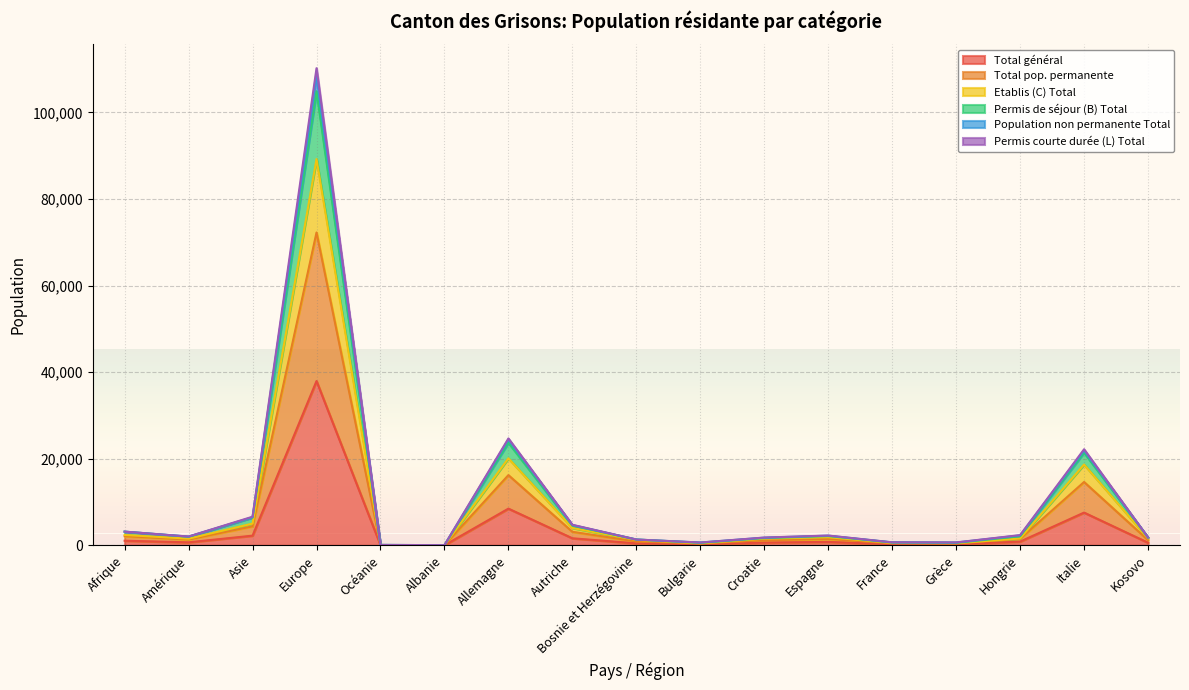

What is the difference between the Etablis (C) Total values at Bulgarie and Grèce?

38